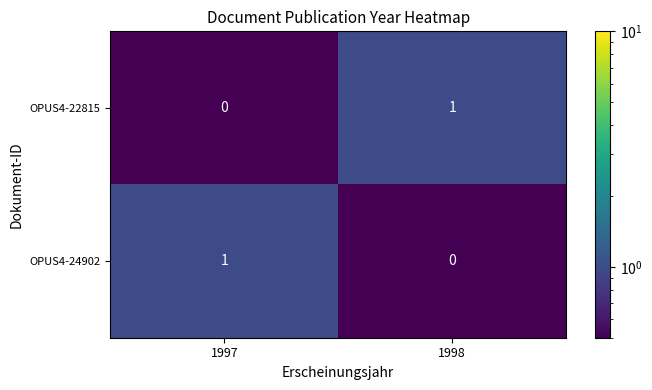

The OPUS4-22815 series shows 0 at 1997. True or false?

True